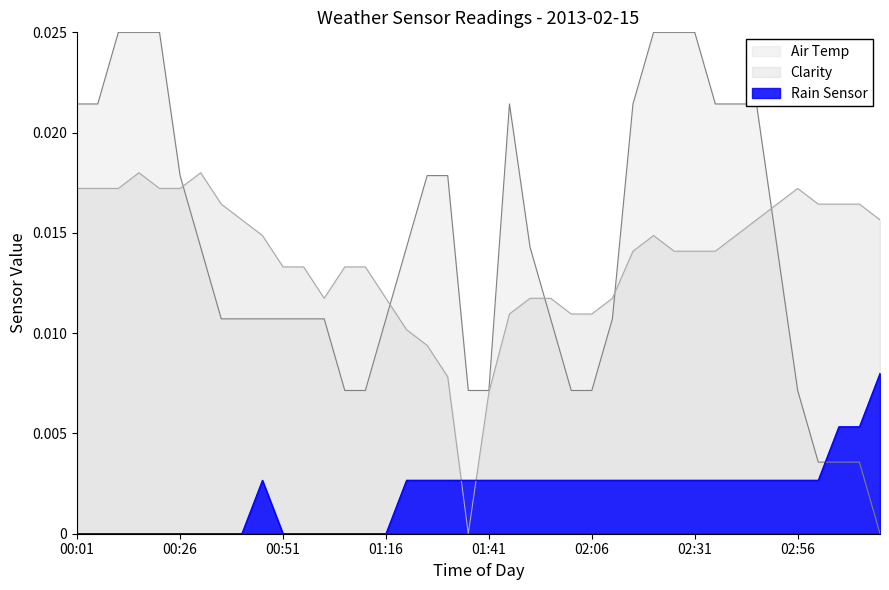

At which category does the chart reach its peak across all series?

00:11